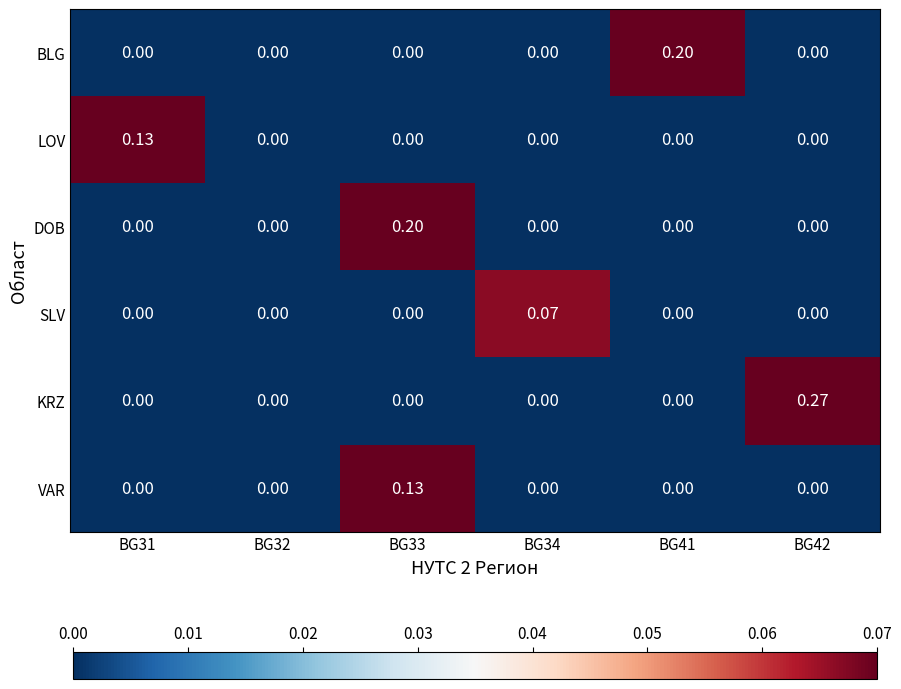

Which series has the largest total across all categories?

KRZ